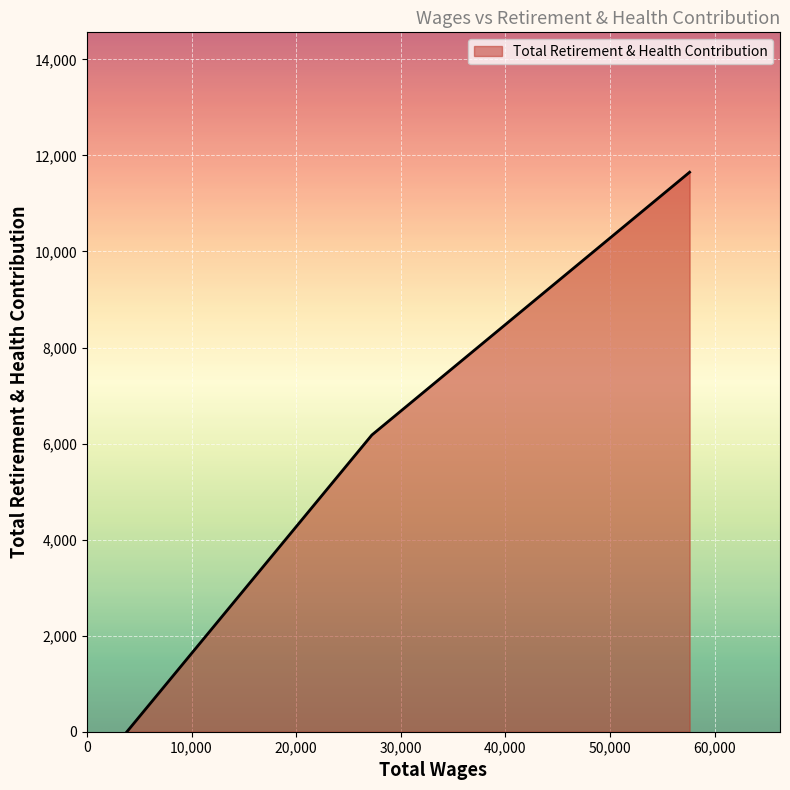

How many values are below 6179?

1